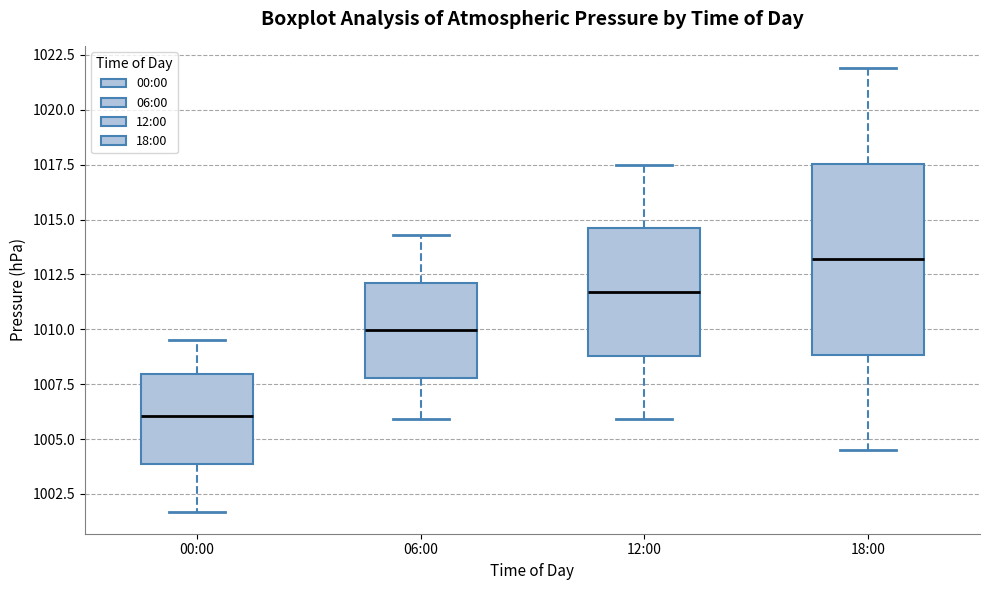

Comparing the boxes themselves (not the whiskers), which one is the tallest?

18:00